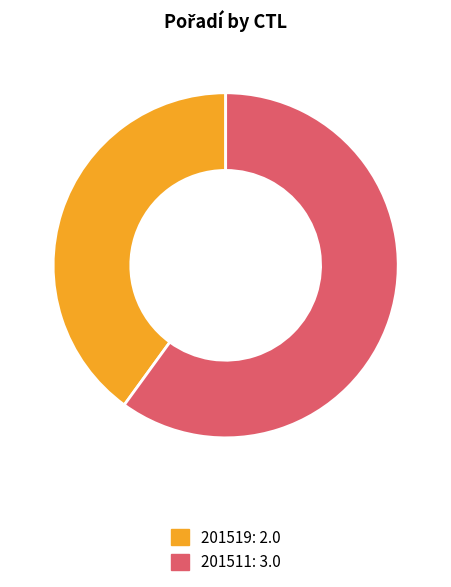

Which slice represents more than half of the pie?

201511